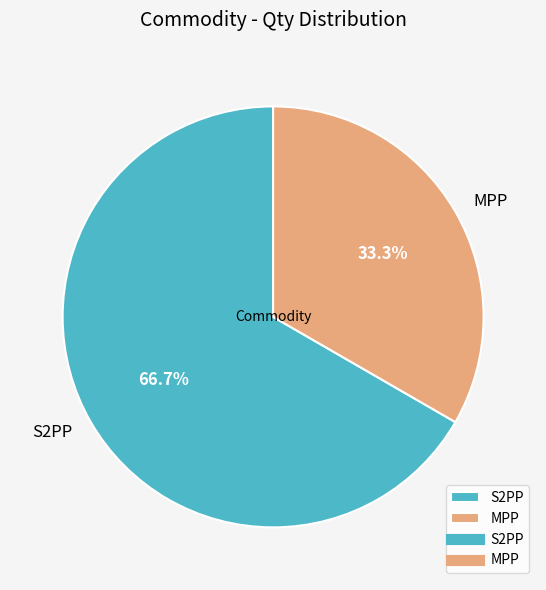

To the nearest percent, what is the difference between the S2PP and MPP slice percentages?

33%